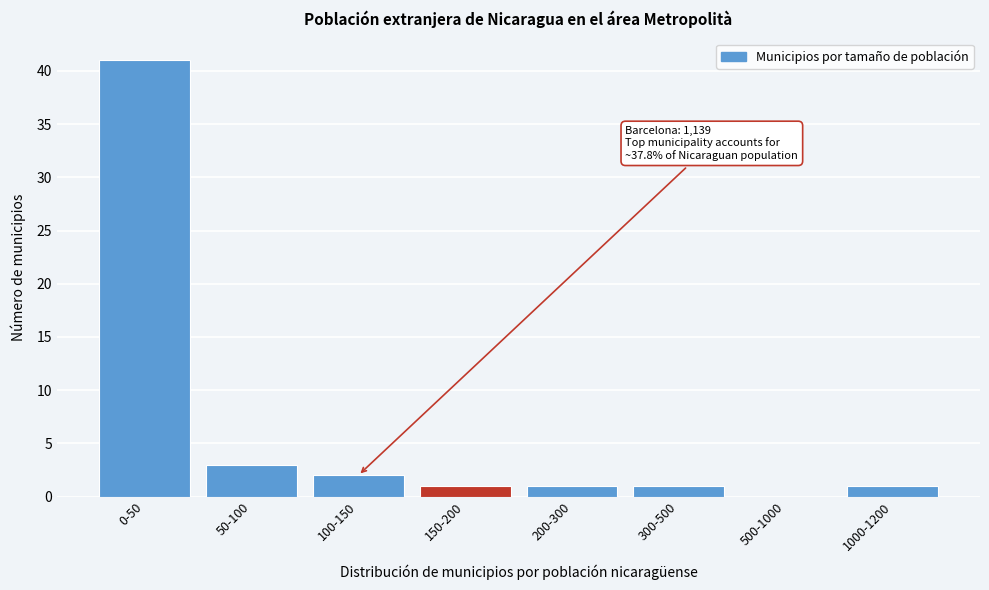

Reading left to right, what are all the values shown in this chart?

0-50=41	50-100=3	100-150=2	150-200=1	200-300=1	300-500=1	500-1000=0	1000-1200=1